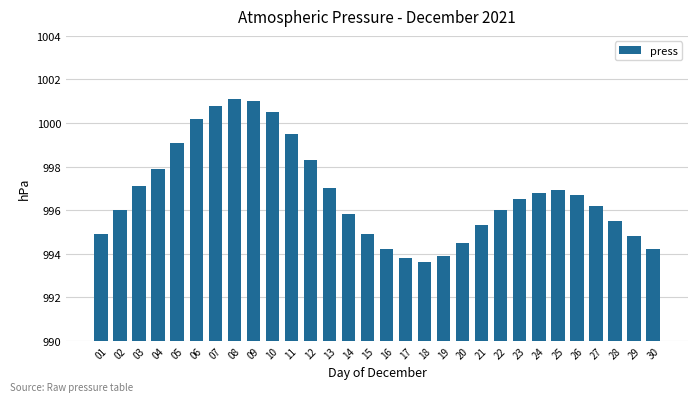

The chart shows a value of 1000.2 at 06. True or false?

True